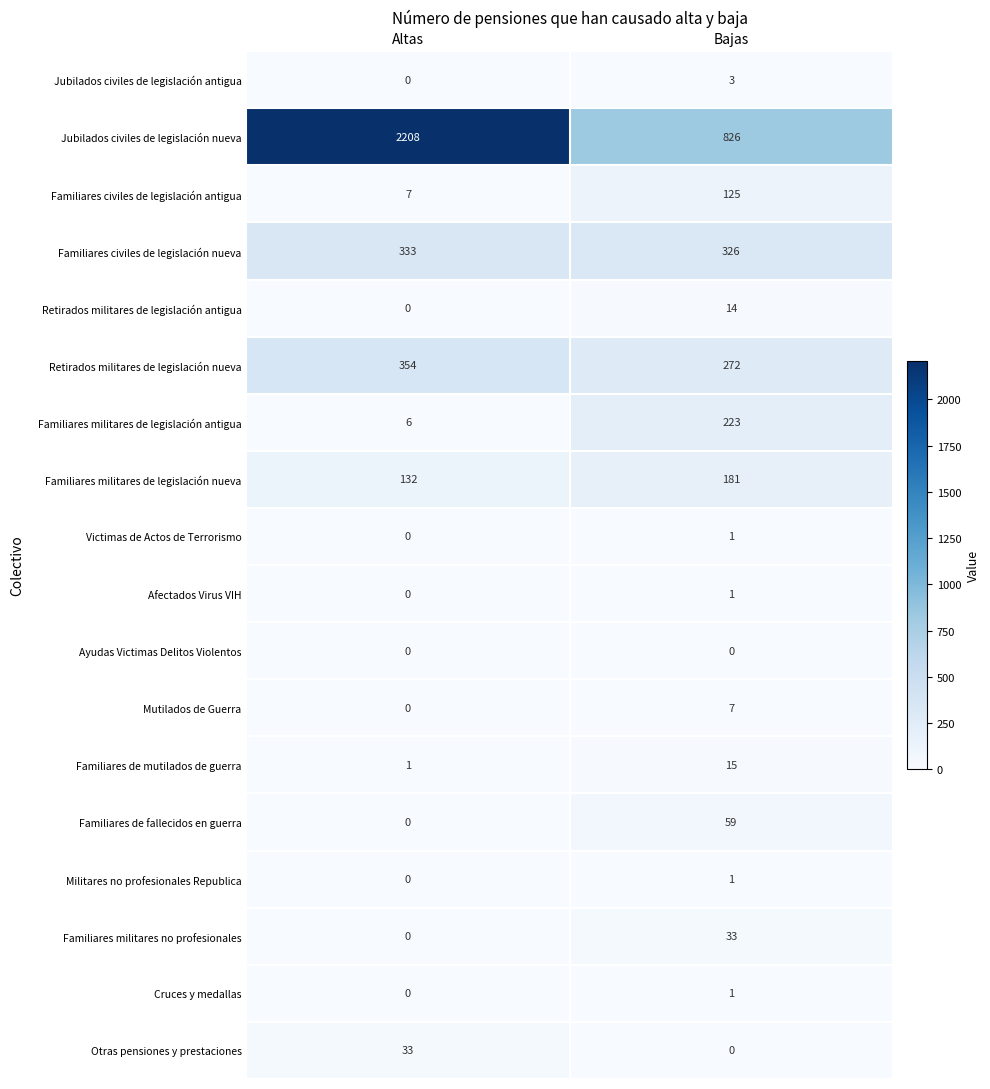

At which label is Militares no profesionales Republica closest to 0?

Altas